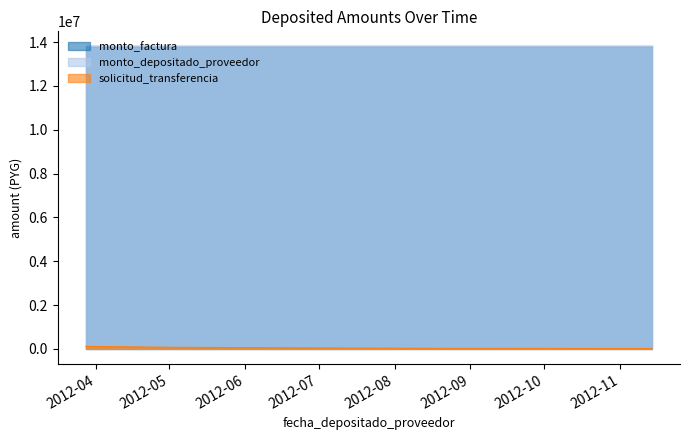

What is the value of the monto_factura point at the 8th from the left?

13800000